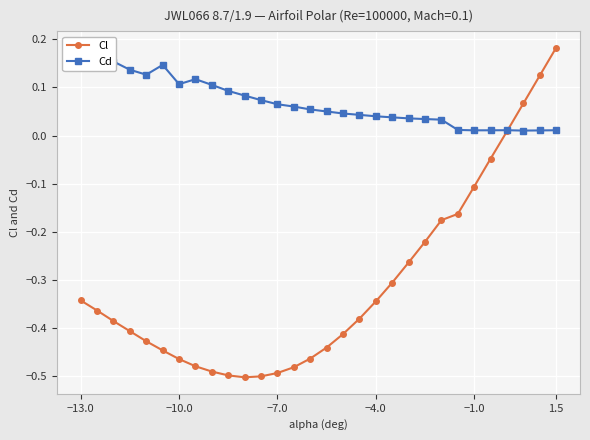

Which series has the largest range (max minus min)?

Cl